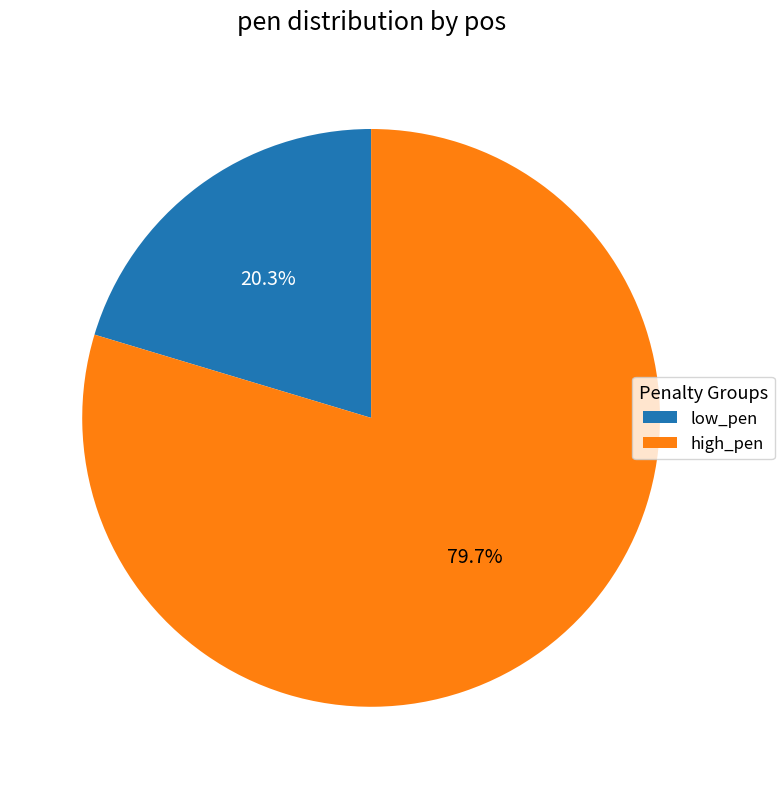

What portion of the pie excludes high_pen?

20.3%